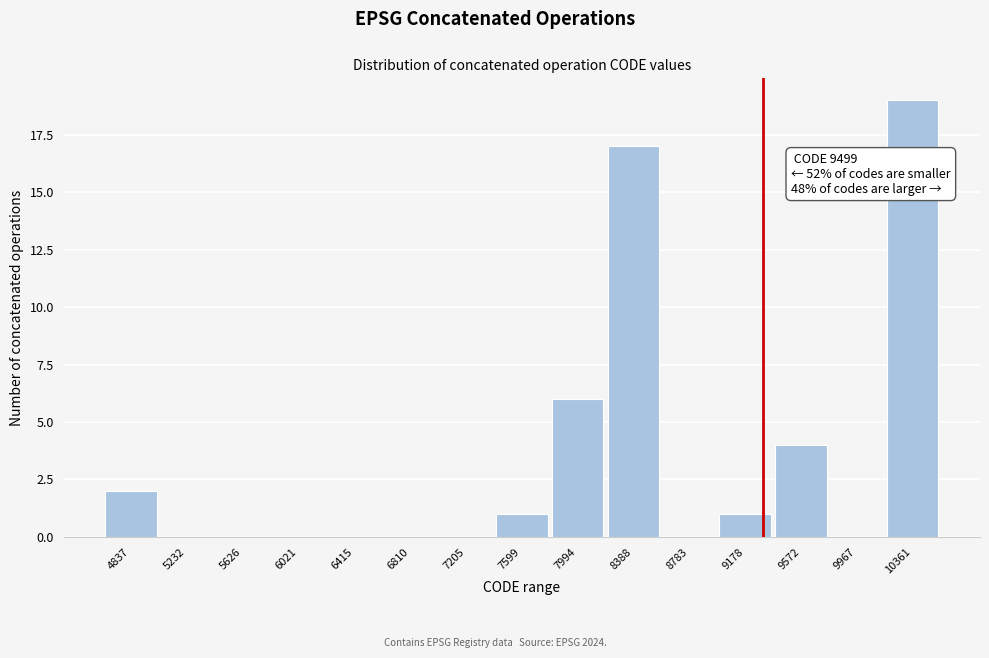

Reading right to left, extract all data points from this chart.

10361=19	9967=0	9572=4	9178=1	8783=0	8388=17	7994=6	7599=1	7205=0	6810=0	6415=0	6021=0	5626=0	5232=0	4837=2